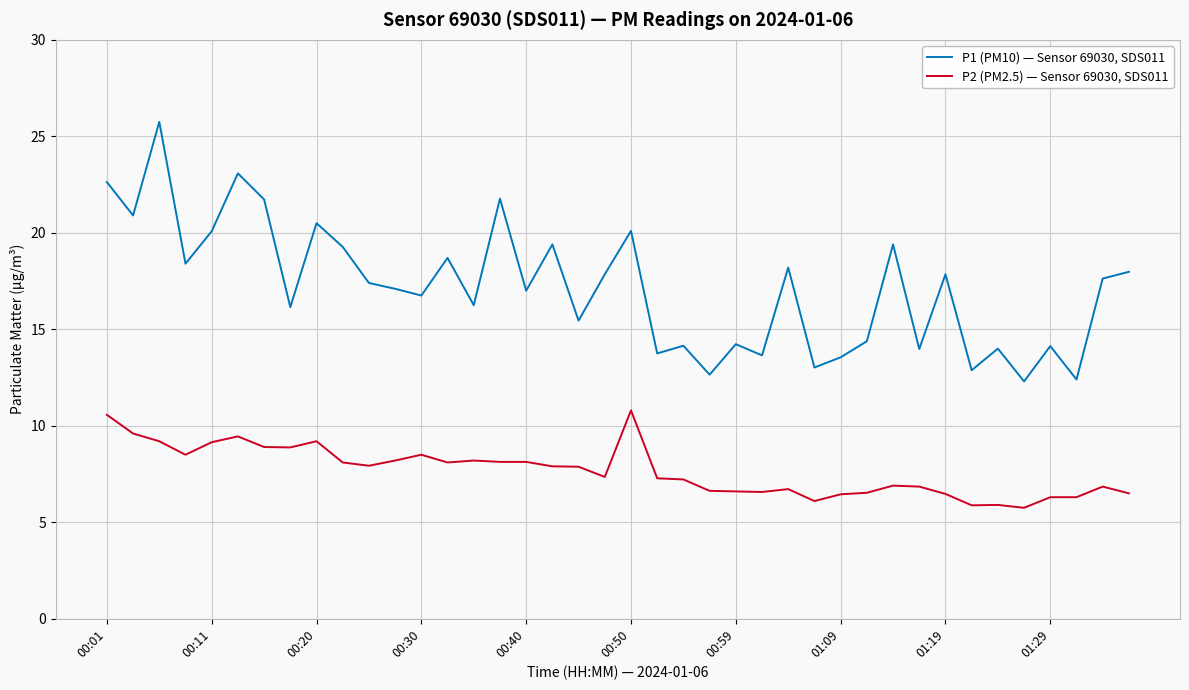

True or false: P2 (PM2.5) — Sensor 69030, SDS011 and P1 (PM10) — Sensor 69030, SDS011 cross at least once.

False